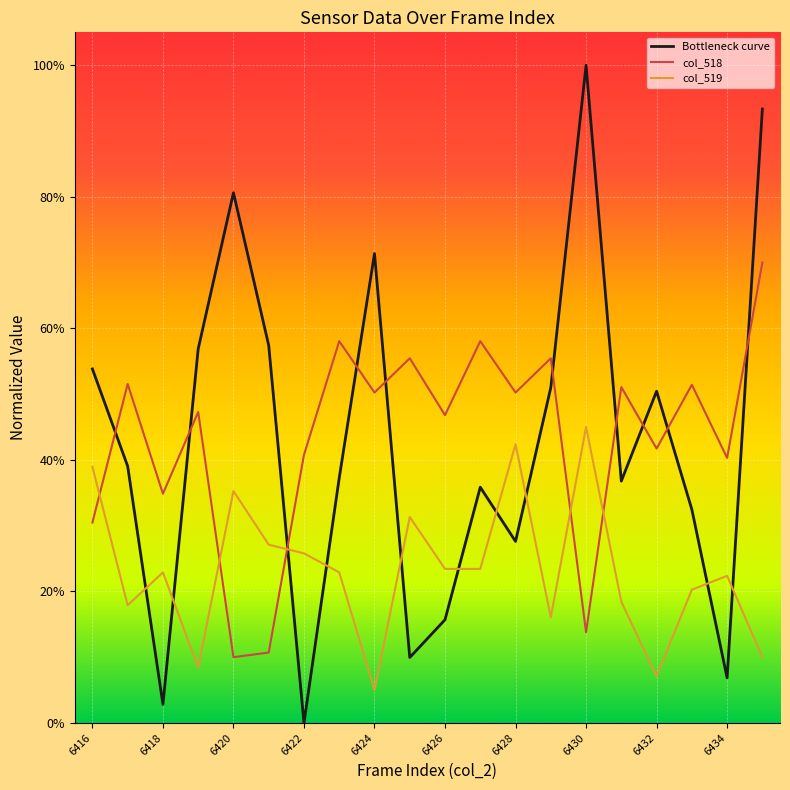

Is this an area chart (filled region under the line)?

No